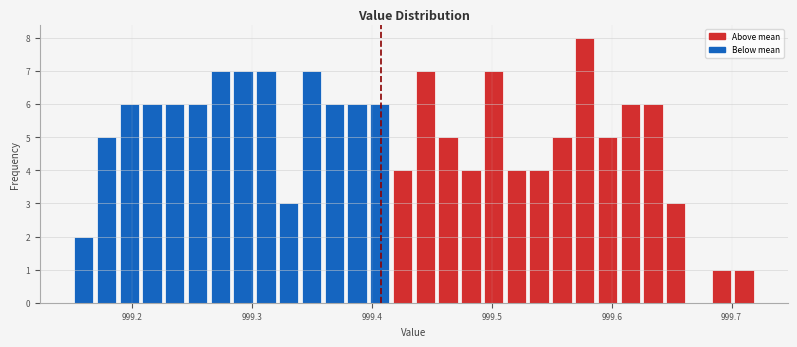

Read against the x-axis, roughly where is the centre of the tallest bar?

999.58